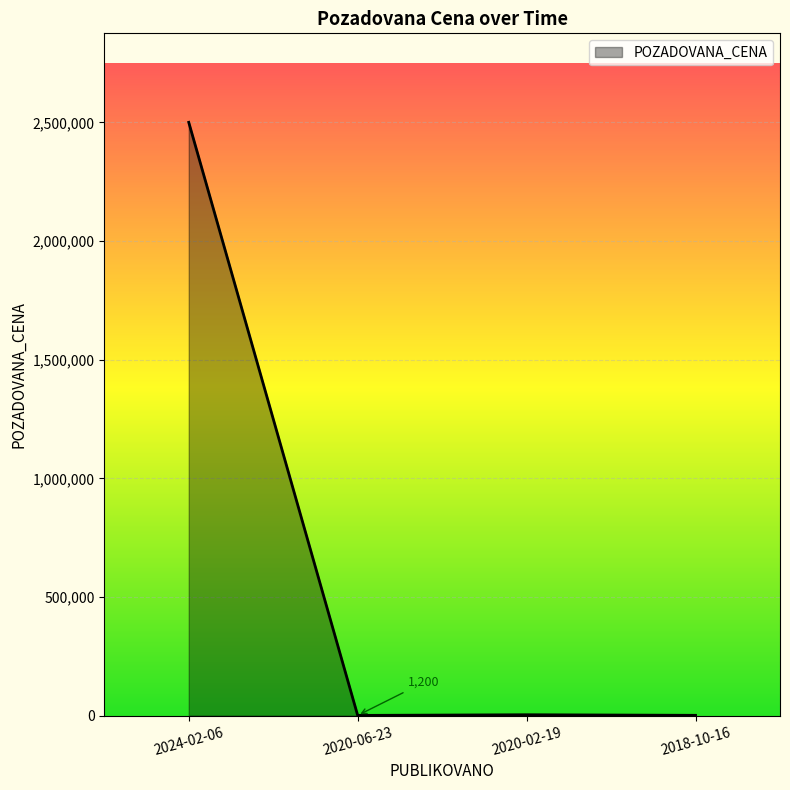

Where is the first local maximum?

2020-02-19